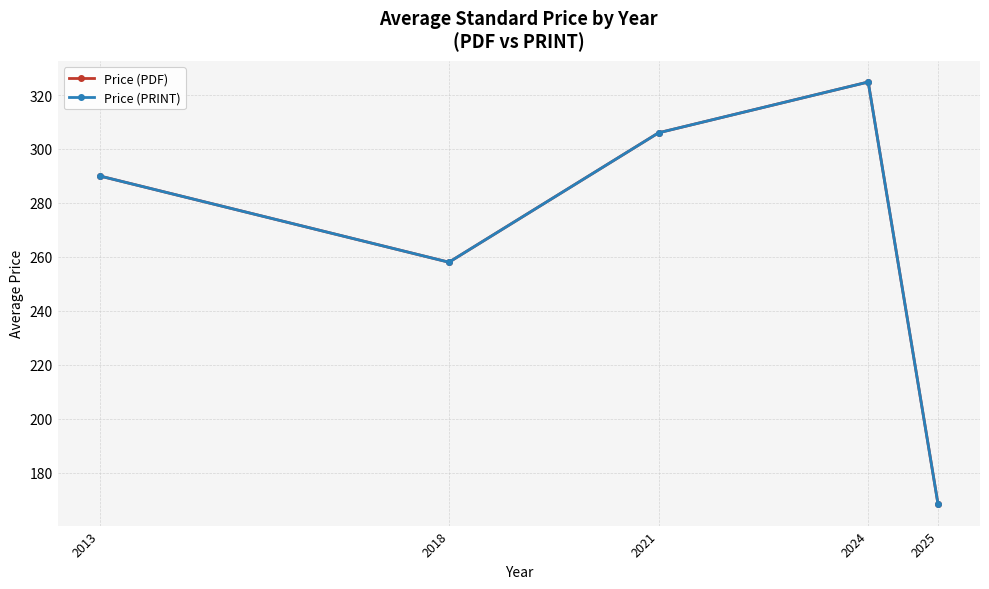

Is this an area chart (filled region under the line)?

No